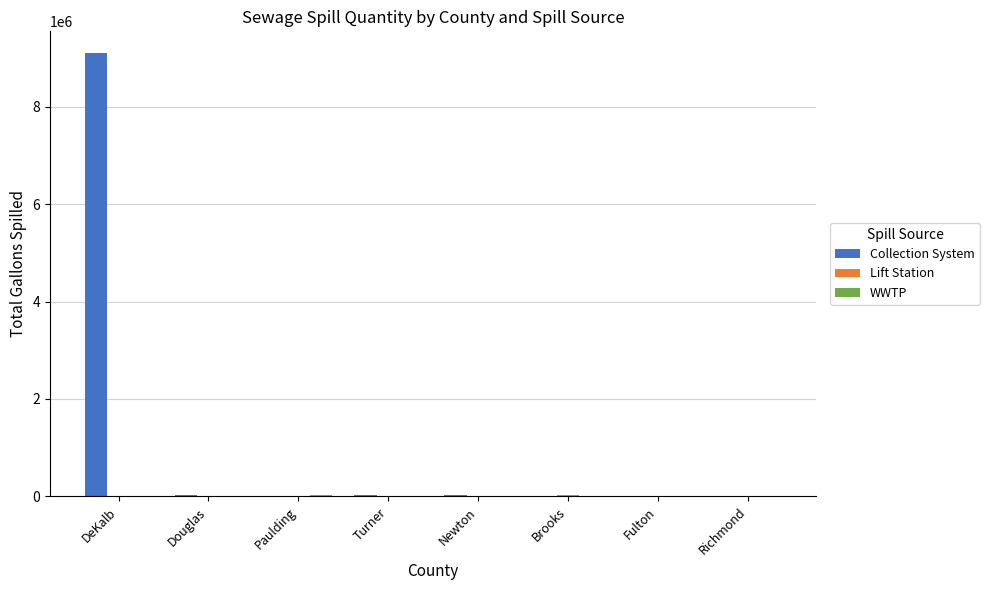

True or false: Collection System has a value of 3678470 at DeKalb.

False